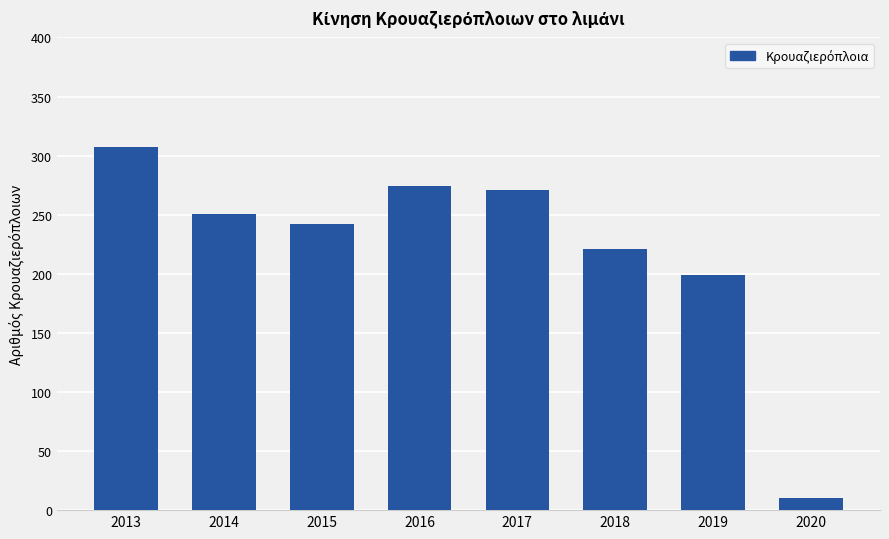

What is the change in value from 2014 to 2019?

-52